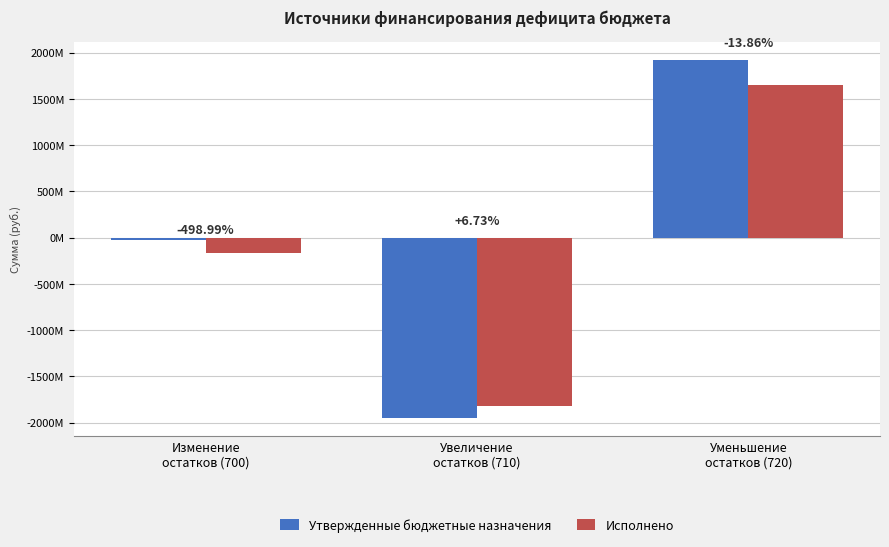

What are all the series names shown in the legend?

Утвержденные бюджетные назначения, Исполнено